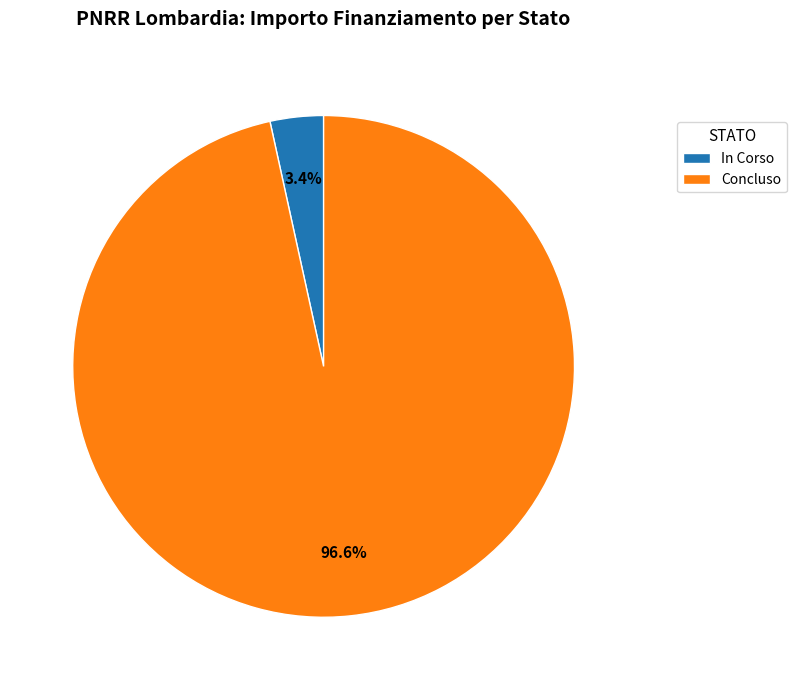

To the nearest percent, what percentage of the pie is In Corso?

3%